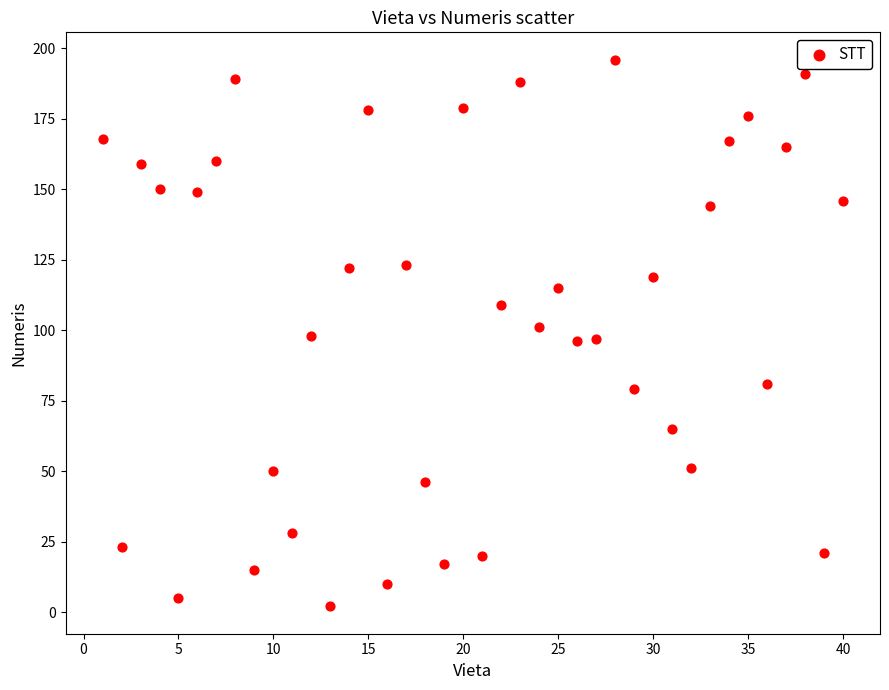

What is the range of Y values (max minus min)?

194